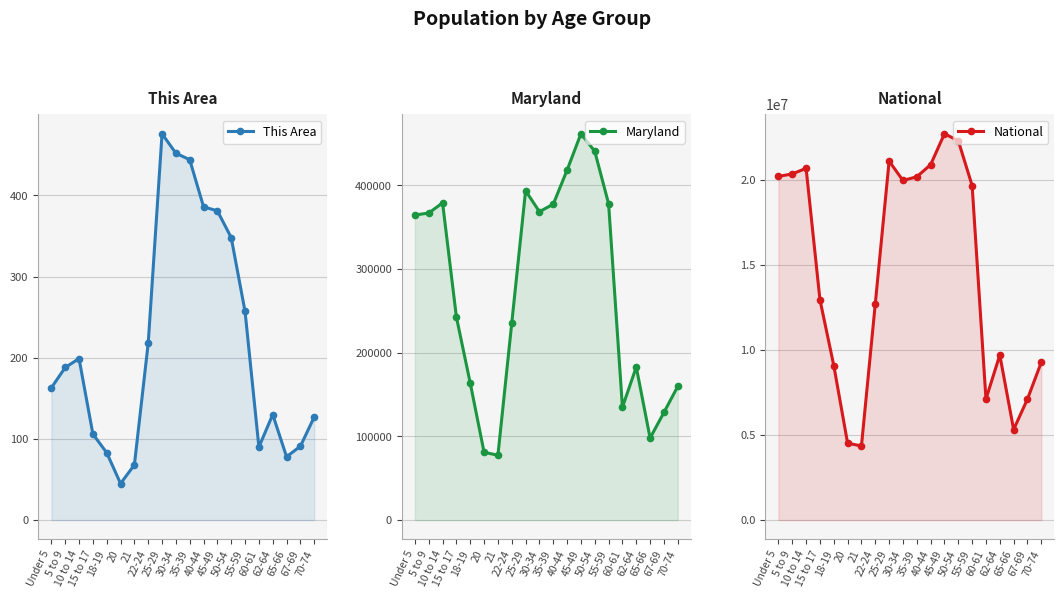

How many lines are shown in the chart?

3